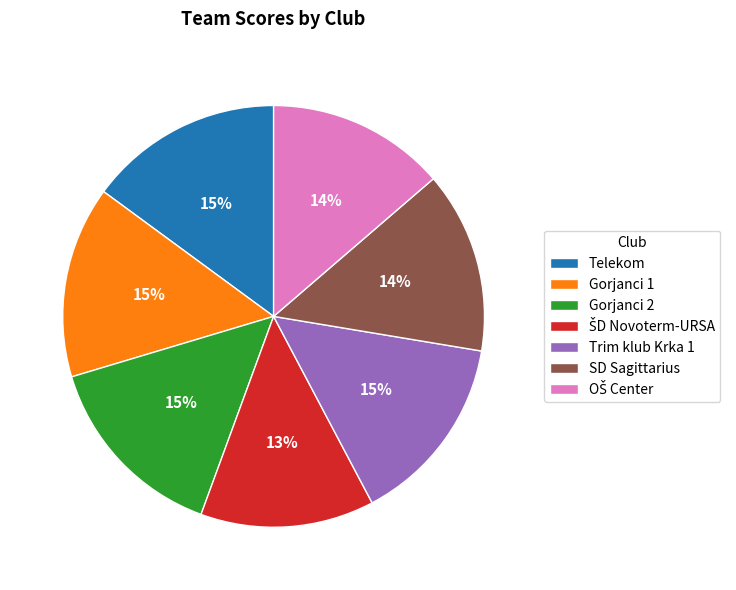

Is there any slice that represents more than half of the pie?

No